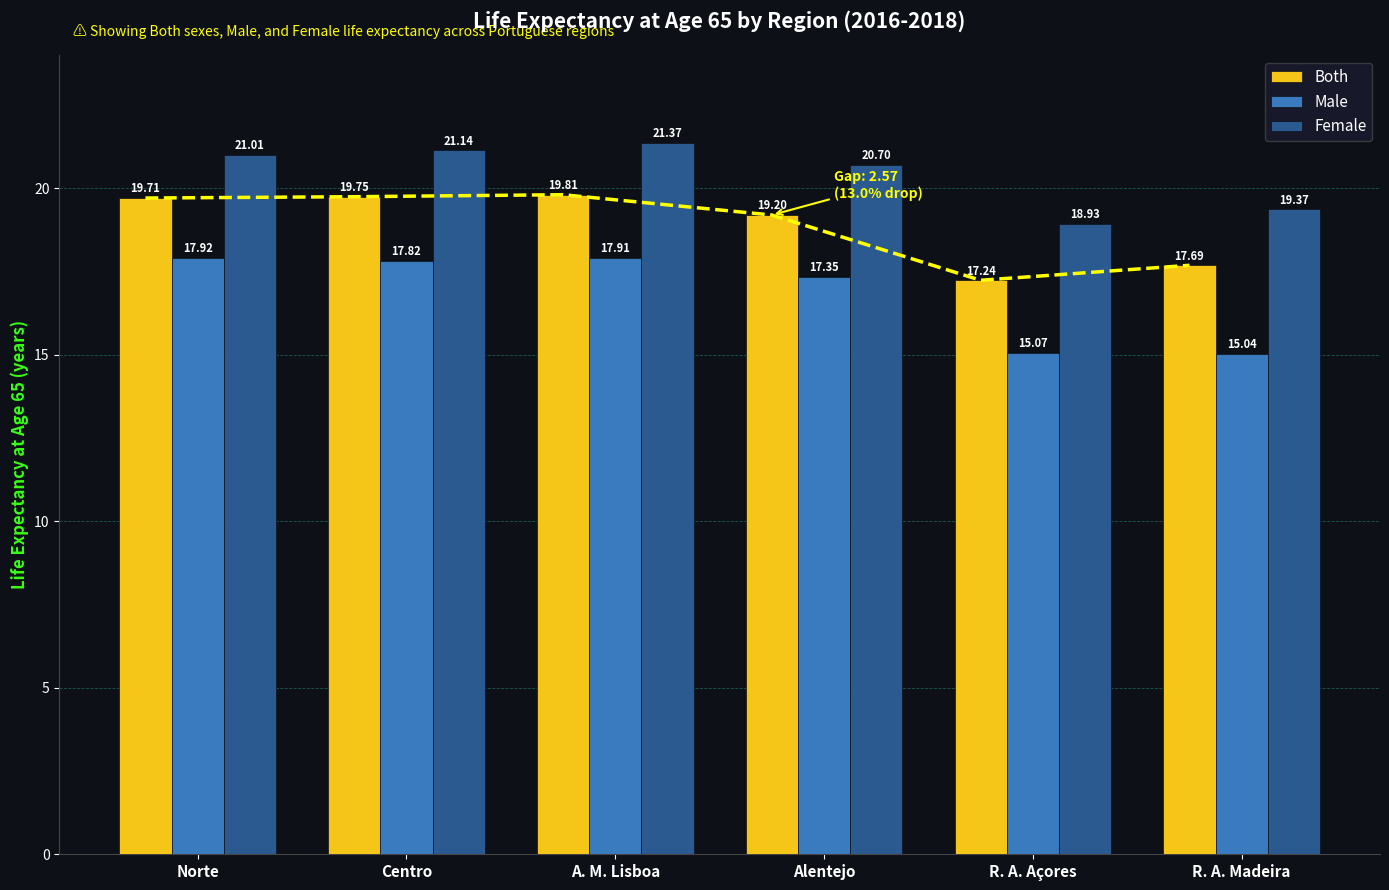

What is the label of the 5th bar from the right?

Centro